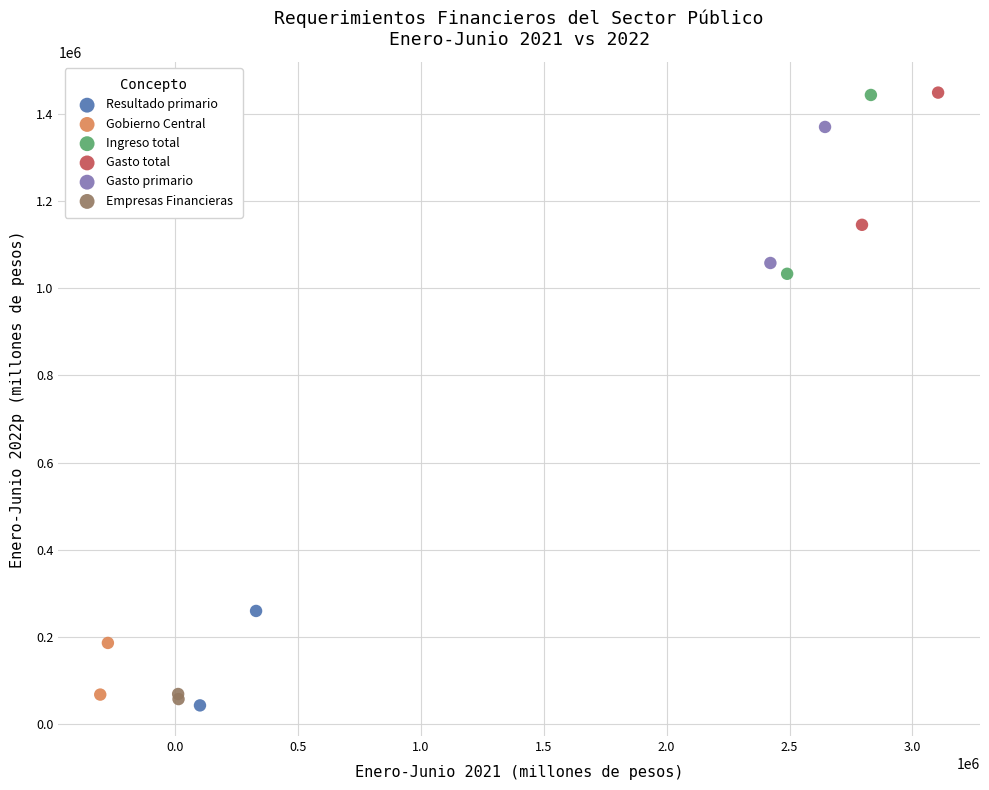

What are all the series names shown in the legend?

Resultado primario, Gobierno Central, Ingreso total, Gasto total, Gasto primario, Empresas Financieras